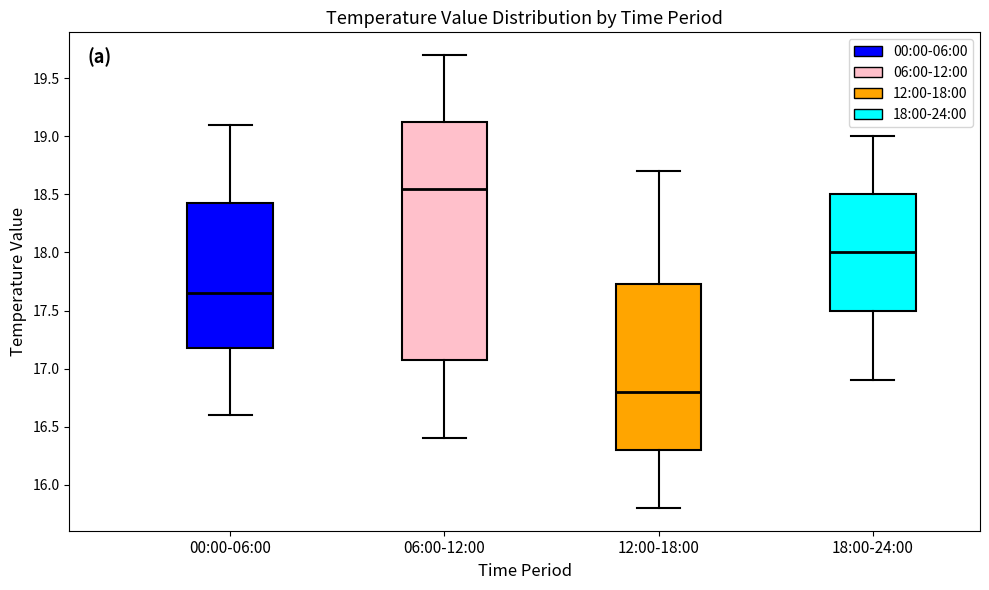

Comparing the boxes themselves (not the whiskers), which one is the tallest?

06:00-12:00